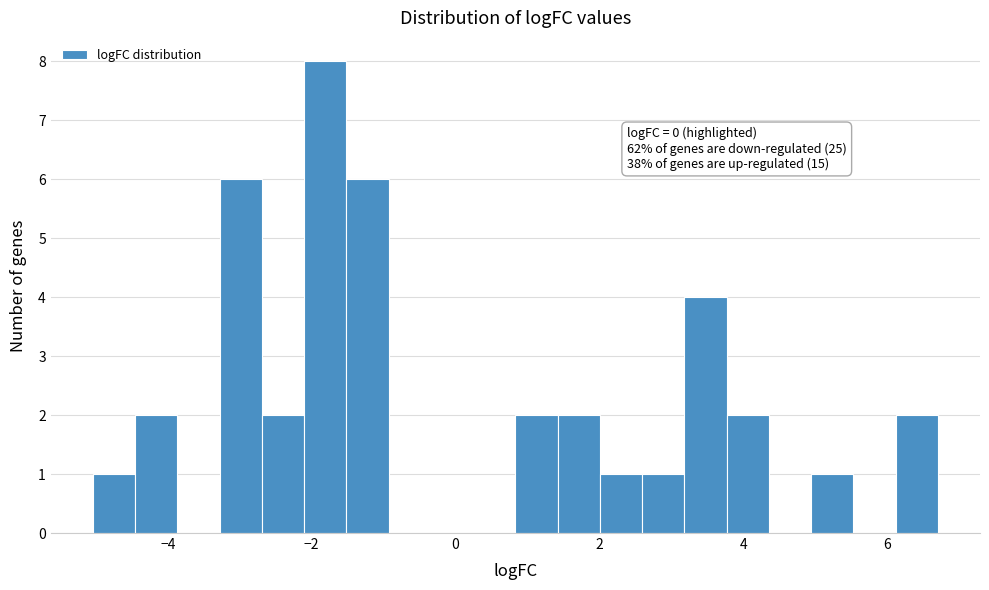

Around what value on the x-axis is the tallest bar? Give the approximate position of its centre, as read against the axis.

-1.8